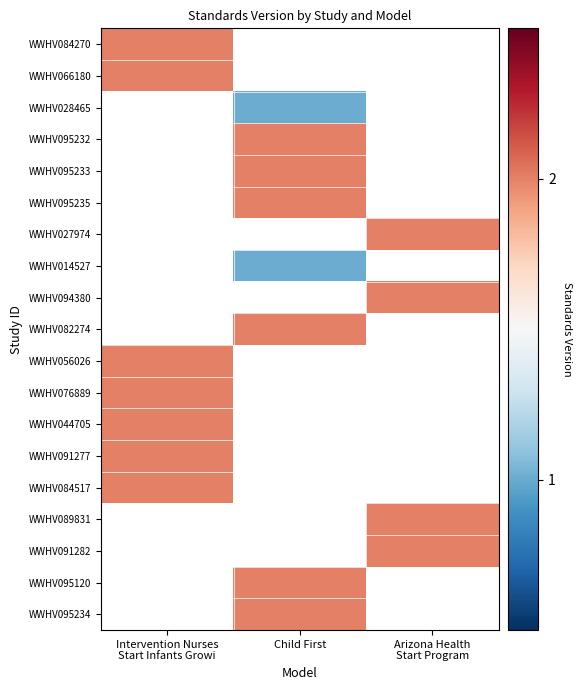

Is the value of WWHV089831 at Arizona Health Start Program greater than the value of WWHV094380 at Arizona Health Start Program?

No